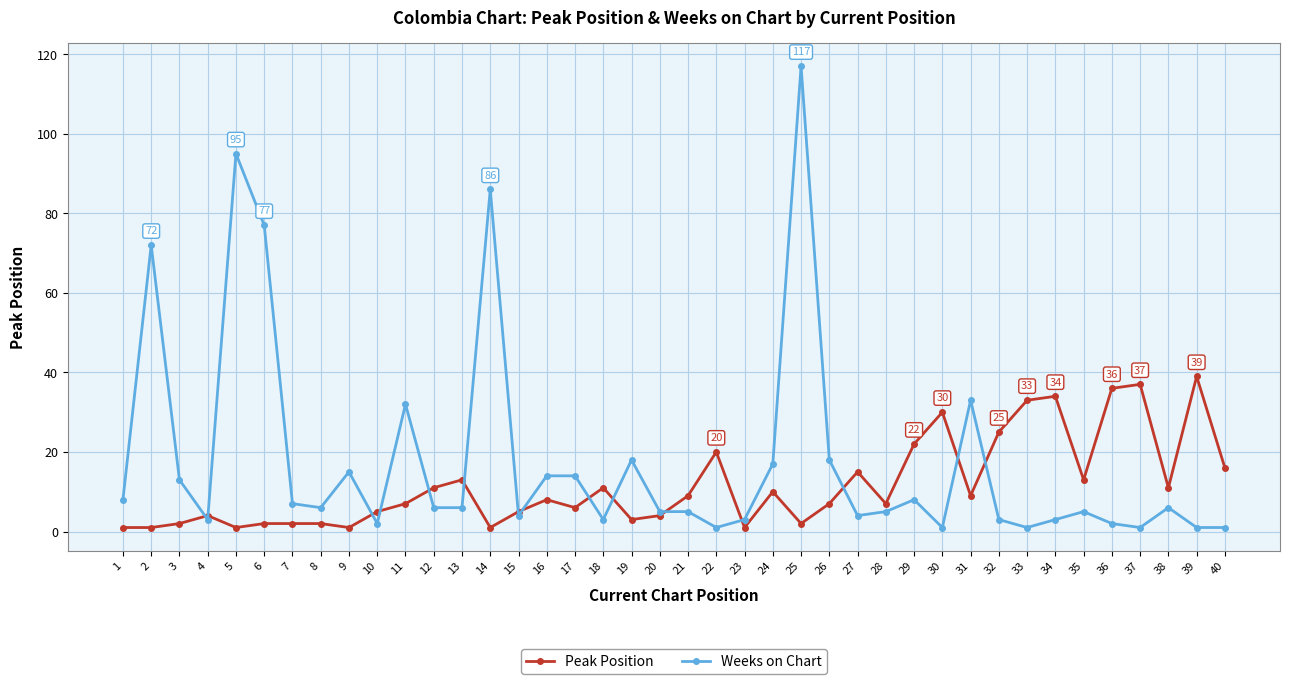

Is the value of Weeks on Chart at 4 greater than the value of Peak Position at 32?

No